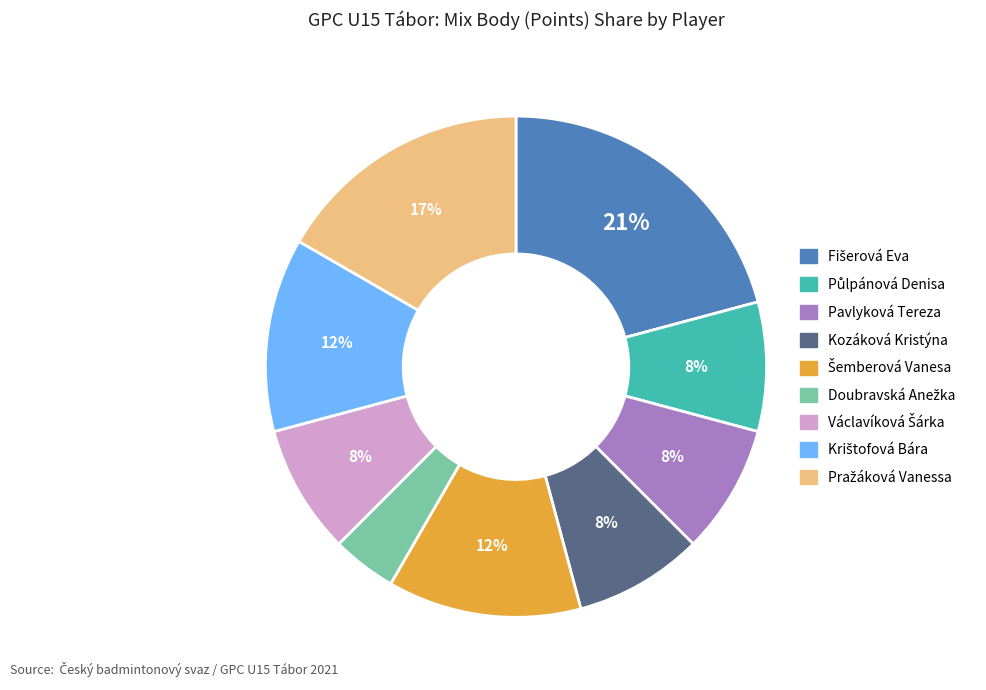

How many slices are in this pie chart?

9